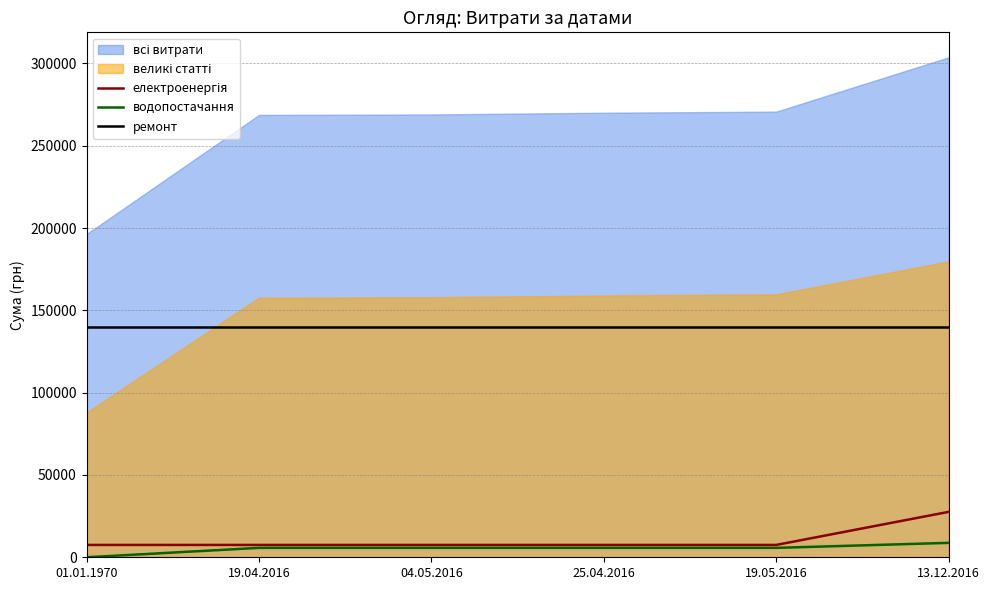

True or false: ремонт and електроенергія intersect in this chart.

False